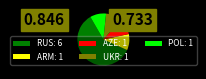

Which has a higher value, ARM: 1 or RUS: 6?

RUS: 6